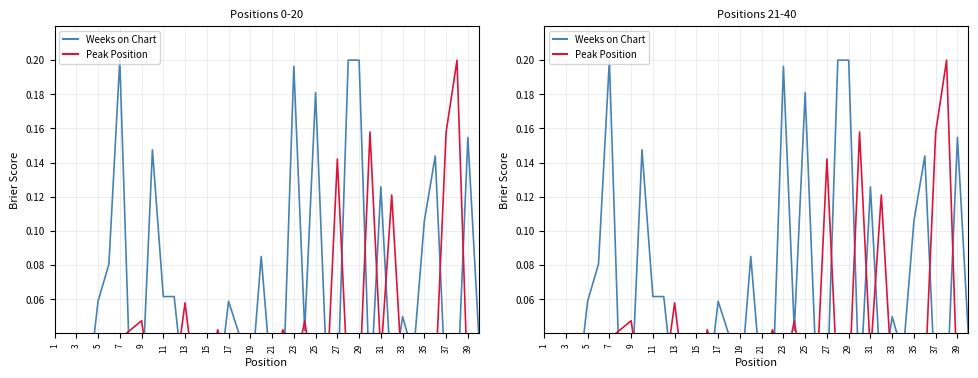

True or false: Weeks on Chart has more than 1 points higher than both neighbors.

True